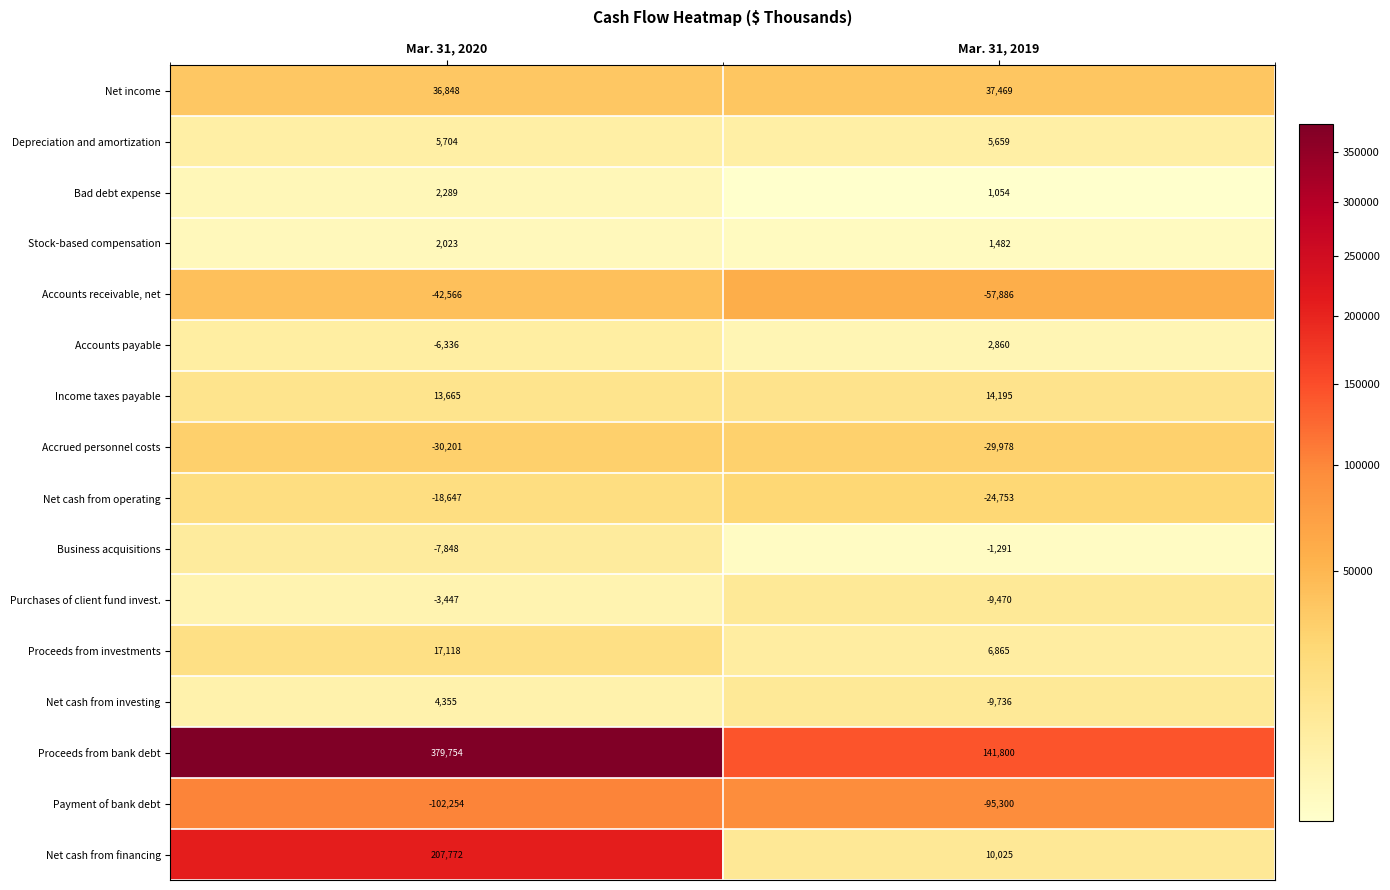

True or false: Business acquisitions has a value of -2183 at Mar. 31, 2019.

False